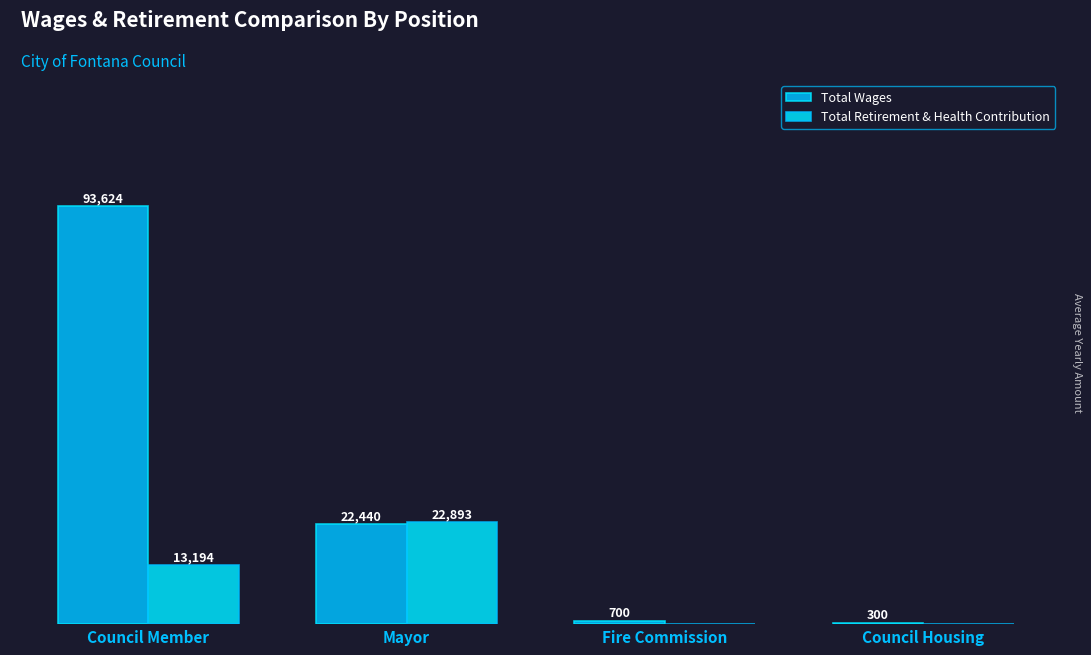

Which series changed the most between Council Member and Mayor?

Total Wages